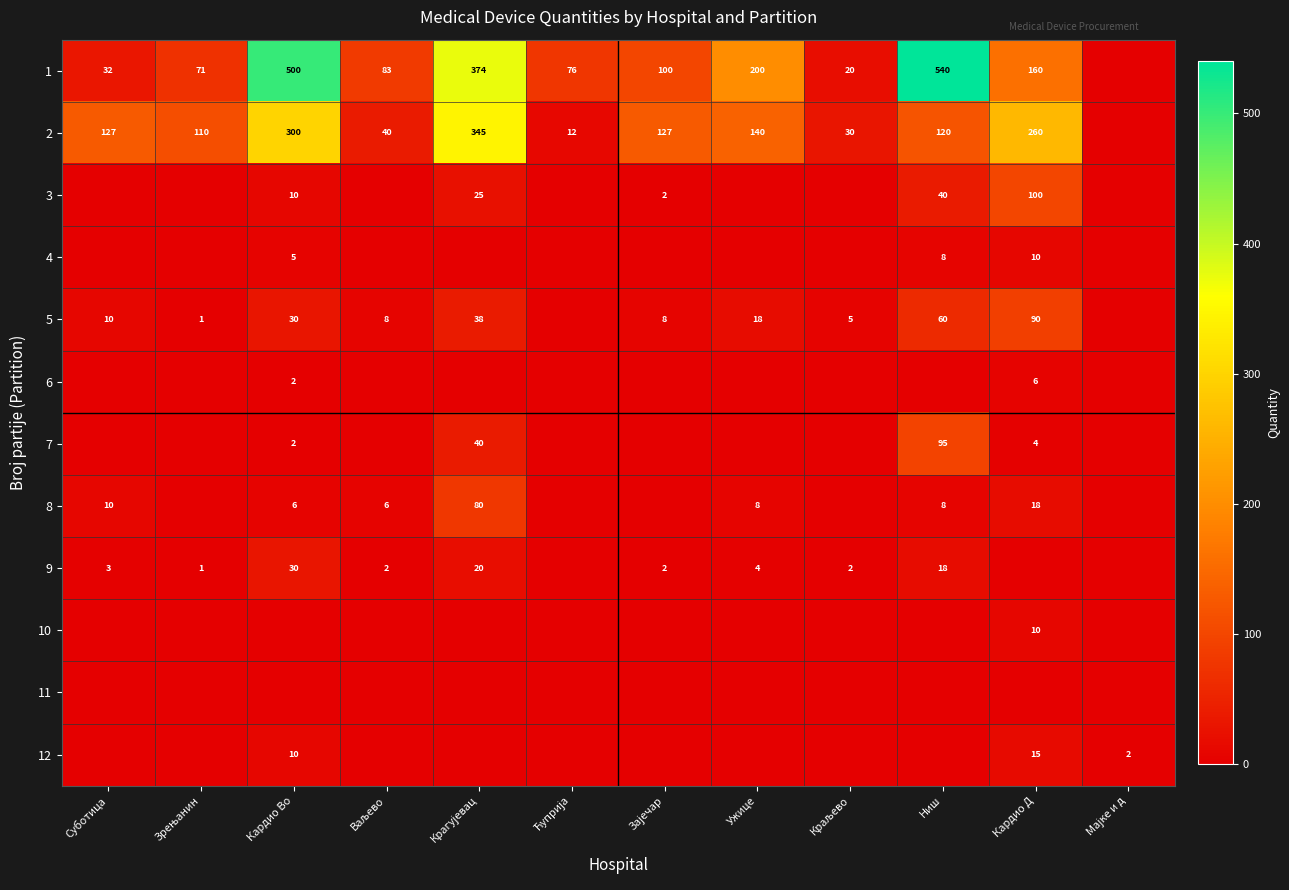

True or false: 1 has a value of 500 at Кардио Во.

True